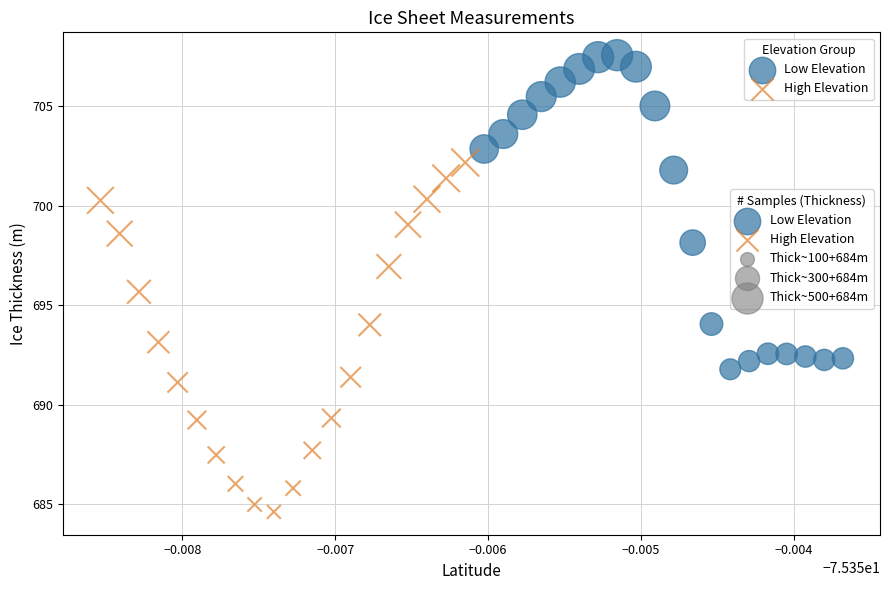

Which series contains the lowest Y value?

High Elevation